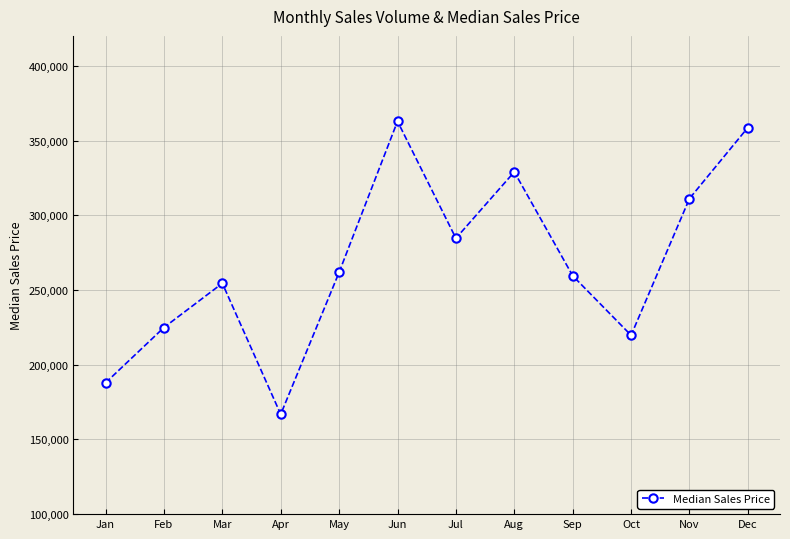

What is the change in value from Feb to Sep?

+34619